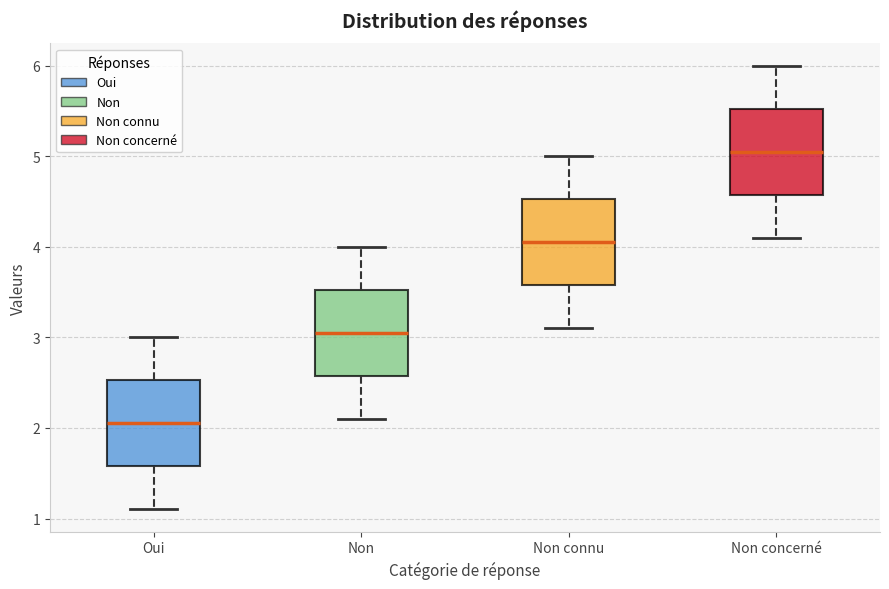

Reading left to right, transcribe this box plot: for each box, give where its median line is, the range the box spans, and where its two whiskers end, as read against the y-axis. The values are not printed on the chart, so give them approximately, as read against the axis.

Oui: median 2.1, box 1.6 to 2.5, whiskers 1.1 to 3.0
Non: median 3.1, box 2.6 to 3.5, whiskers 2.1 to 4.0
Non connu: median 4.1, box 3.6 to 4.5, whiskers 3.1 to 5.0
Non concerné: median 5.1, box 4.6 to 5.5, whiskers 4.1 to 6.0